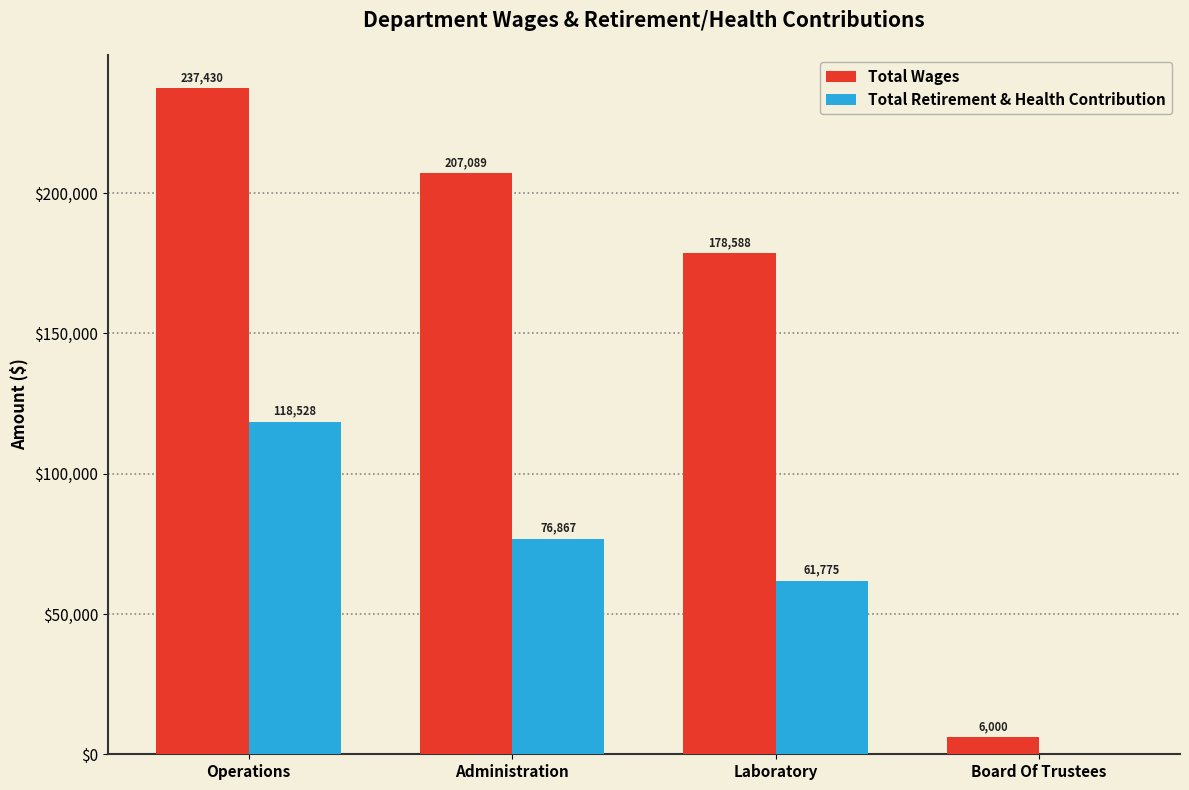

What is the sum of all Total Retirement & Health Contribution values?

257170